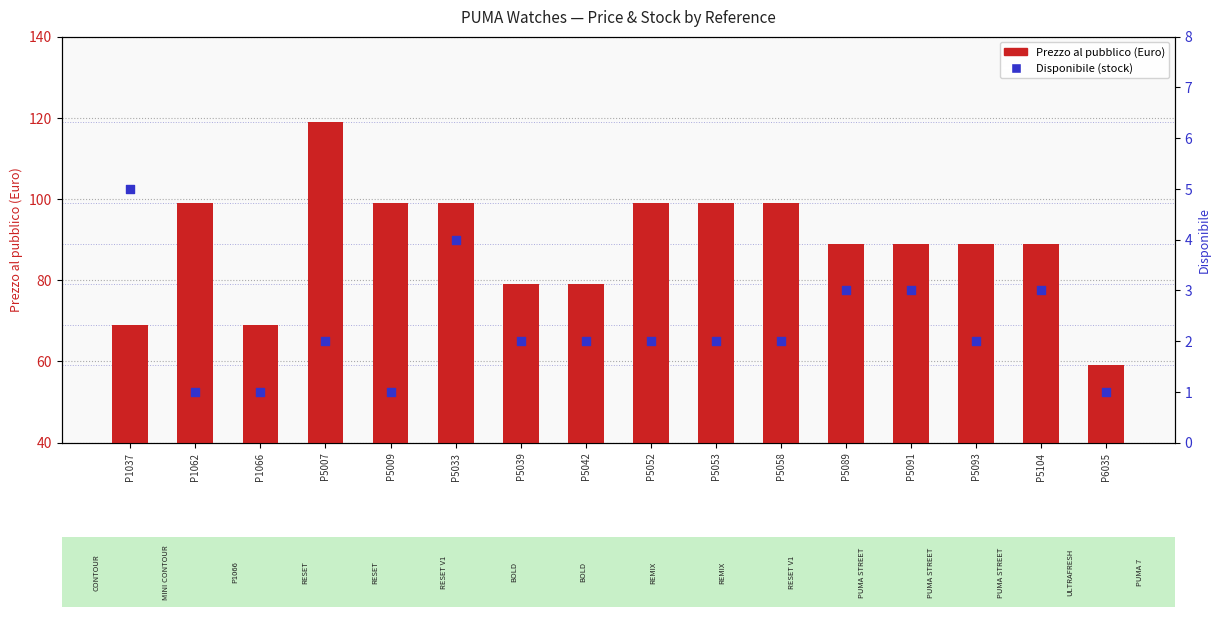

Which series has the widest spread of Y values?

Prezzo al pubblico (Euro)